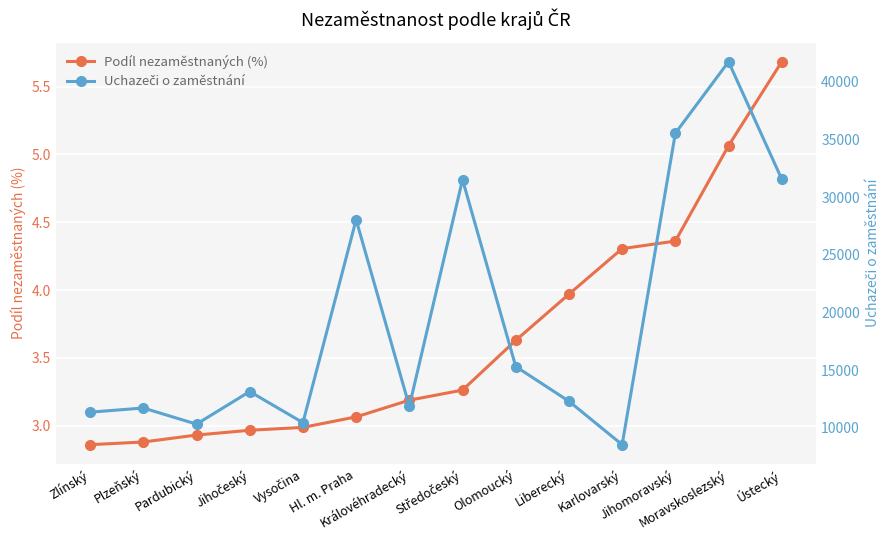

What is the total value across all series at Královéhradecký?

11883.2